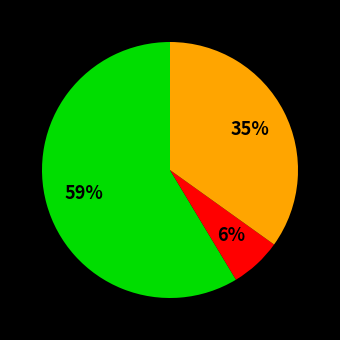

How many segments does this pie chart have?

3